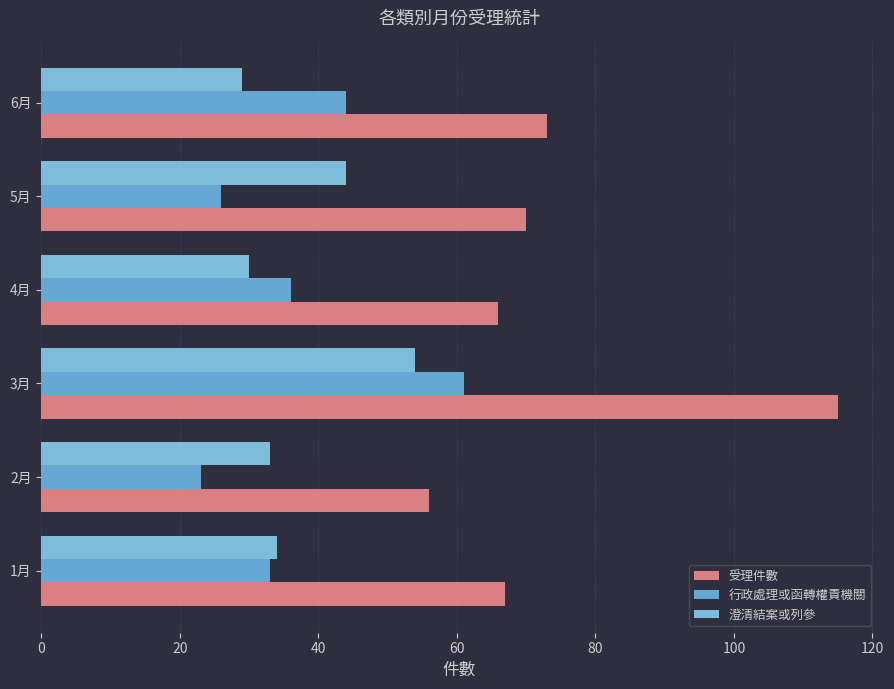

What is the value of the 受理件數 bar at the 6th from the left?

73